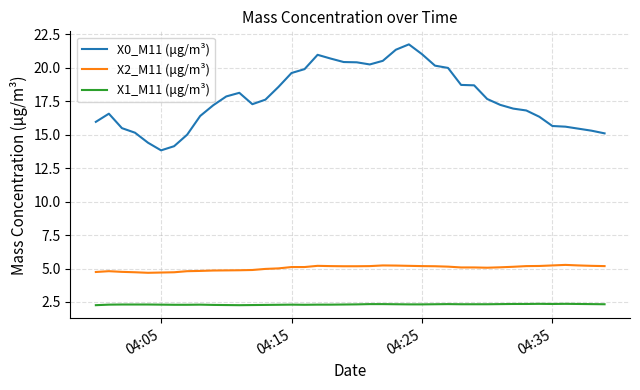

What is the maximum value shown in the chart?

21.8